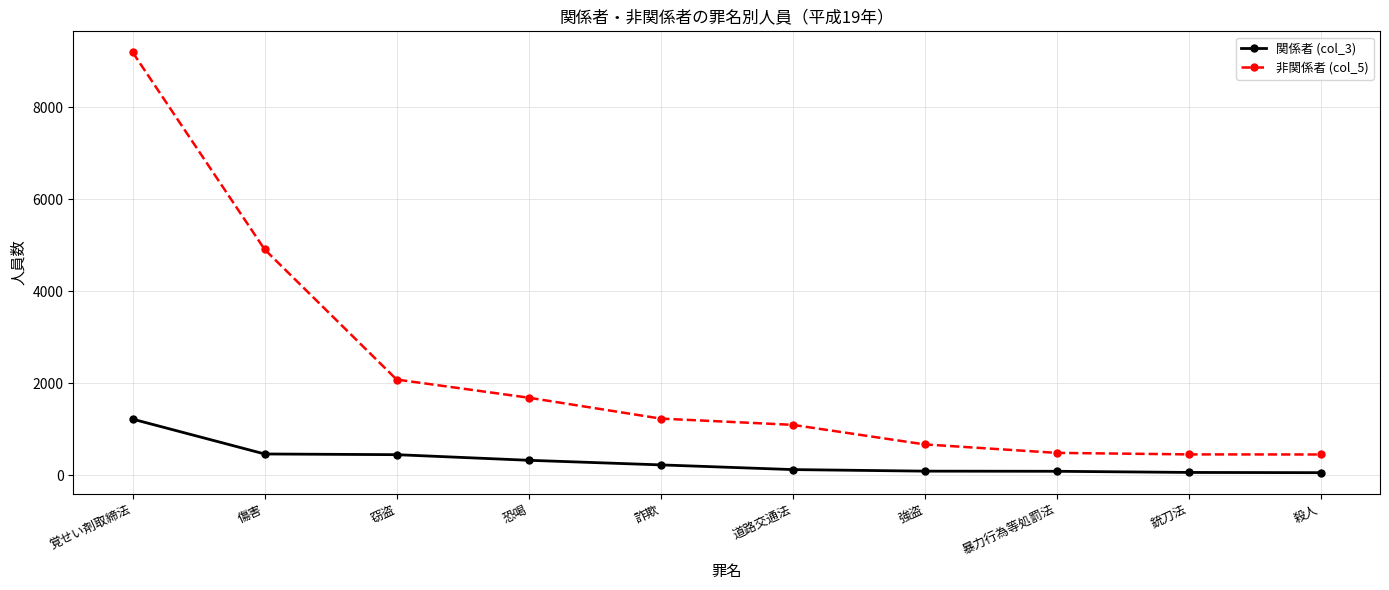

Which category has the highest value across all series?

覚せい剤取締法